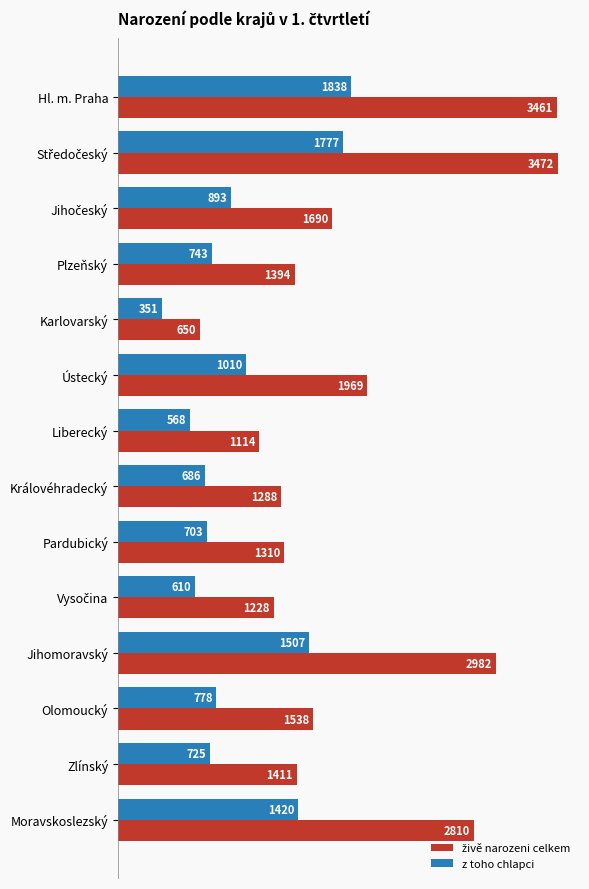

What is the difference between the highest and lowest values at Jihomoravský?

1475